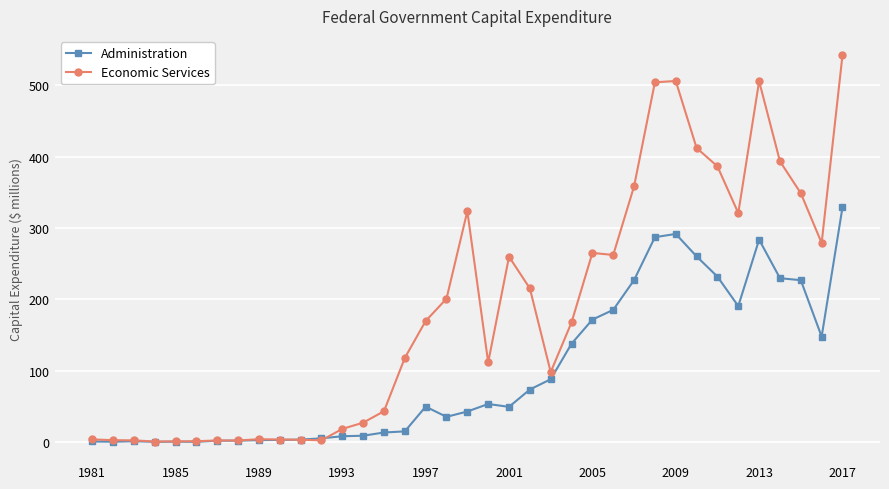

True or false: Economic Services has more than 1 points higher than both neighbors.

True